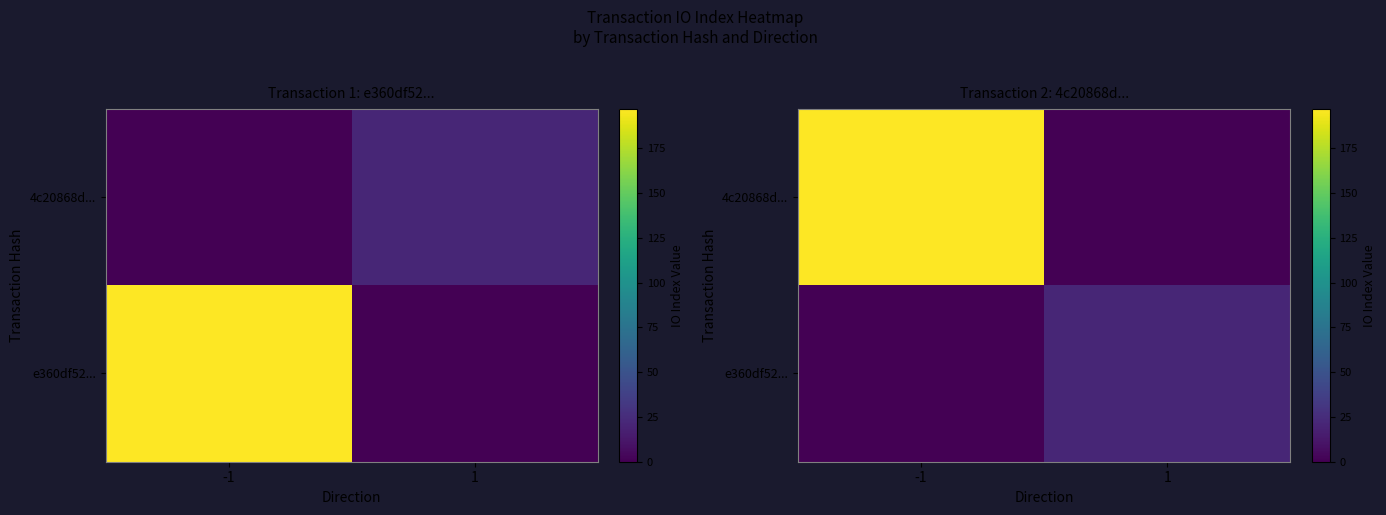

The 4c20868d... series shows 107 at -1. True or false?

False